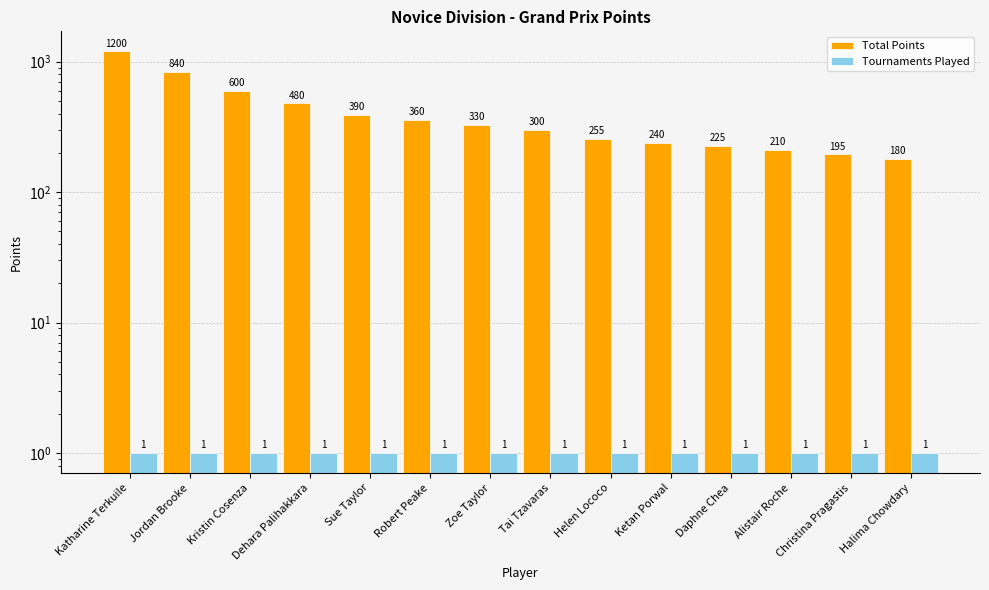

Reading left to right, list all the values displayed in this chart.

Total Points: 1200	840	600	480	390	360	330	300	255	240	225	210	195	180
Tournaments Played: 1	1	1	1	1	1	1	1	1	1	1	1	1	1